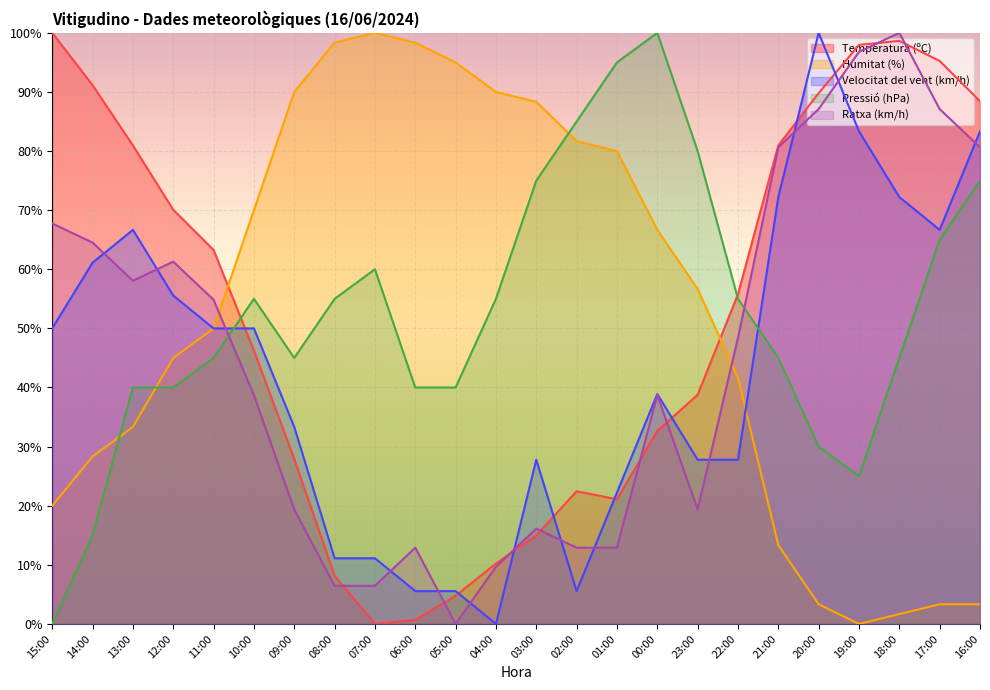

What is the value of the Velocitat del vent (km/h) point at the 10th from the left?

5.6